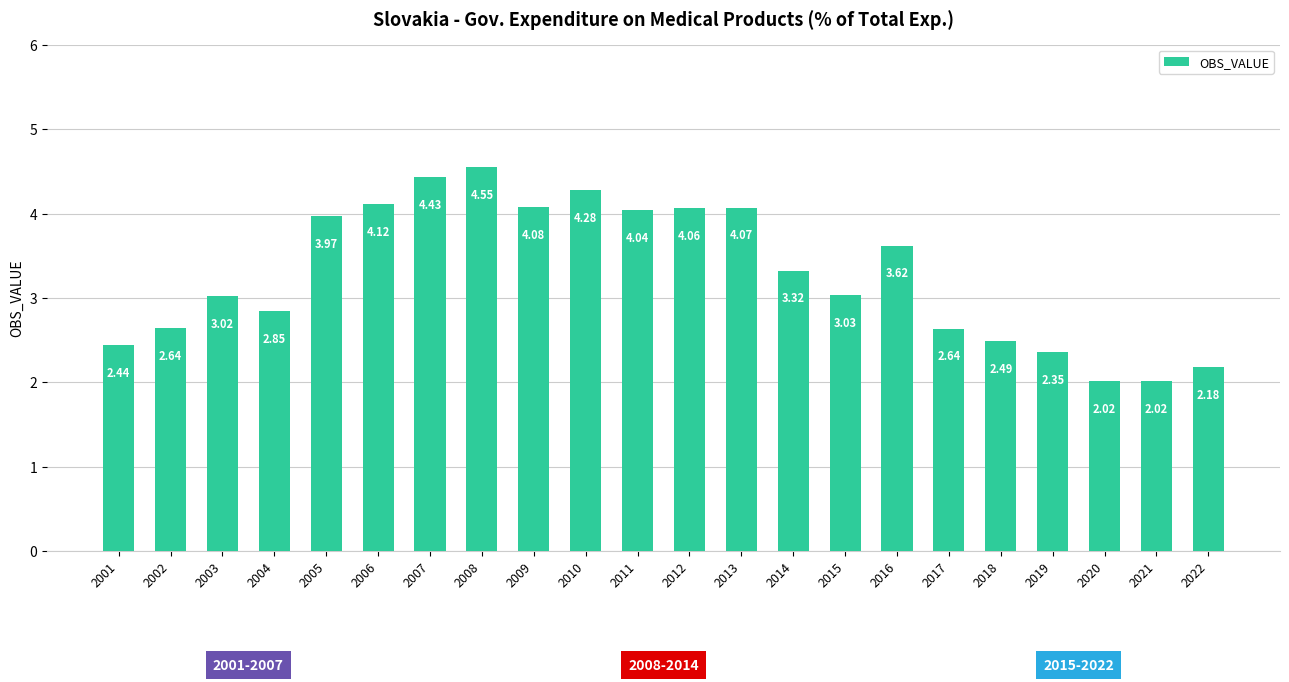

How many distinct data groups are displayed?

1